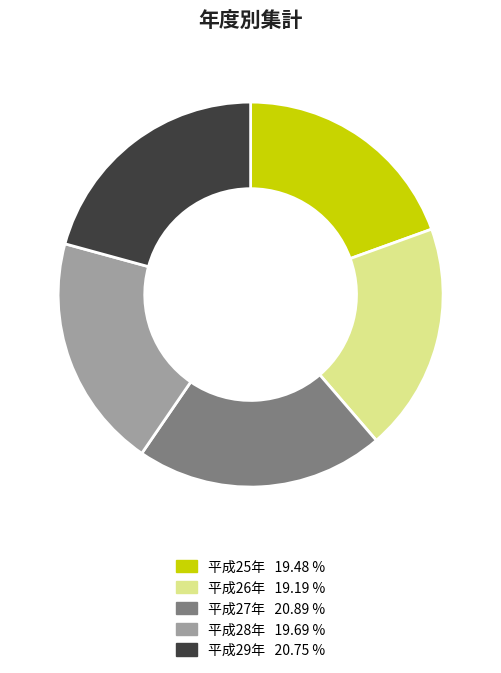

Approximately how many times larger is the value at 平成29年 20.75 % compared to 平成26年 19.19 %?

1.1